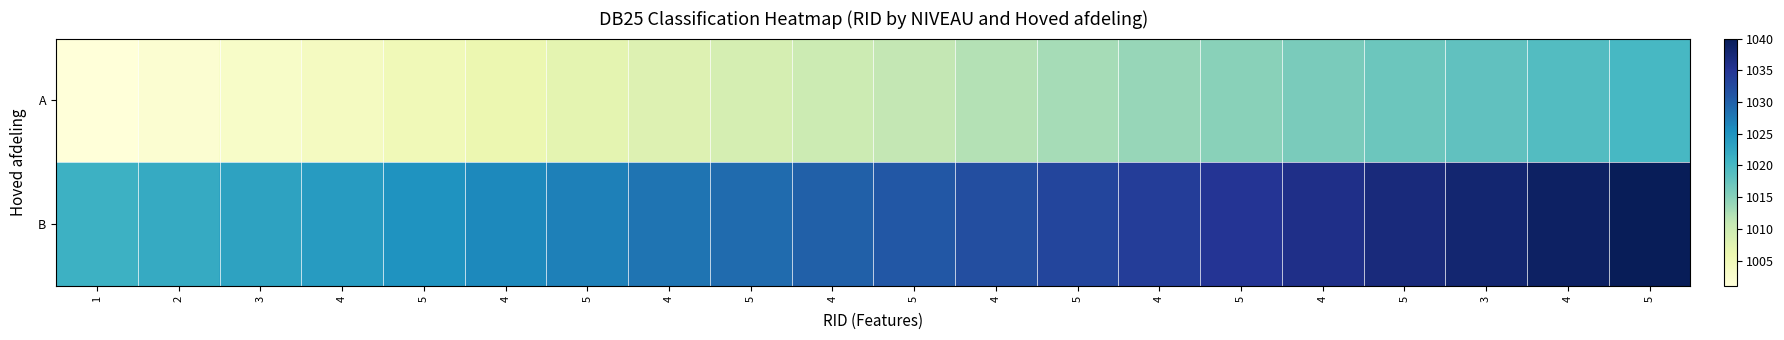

How many series are shown in this chart?

2